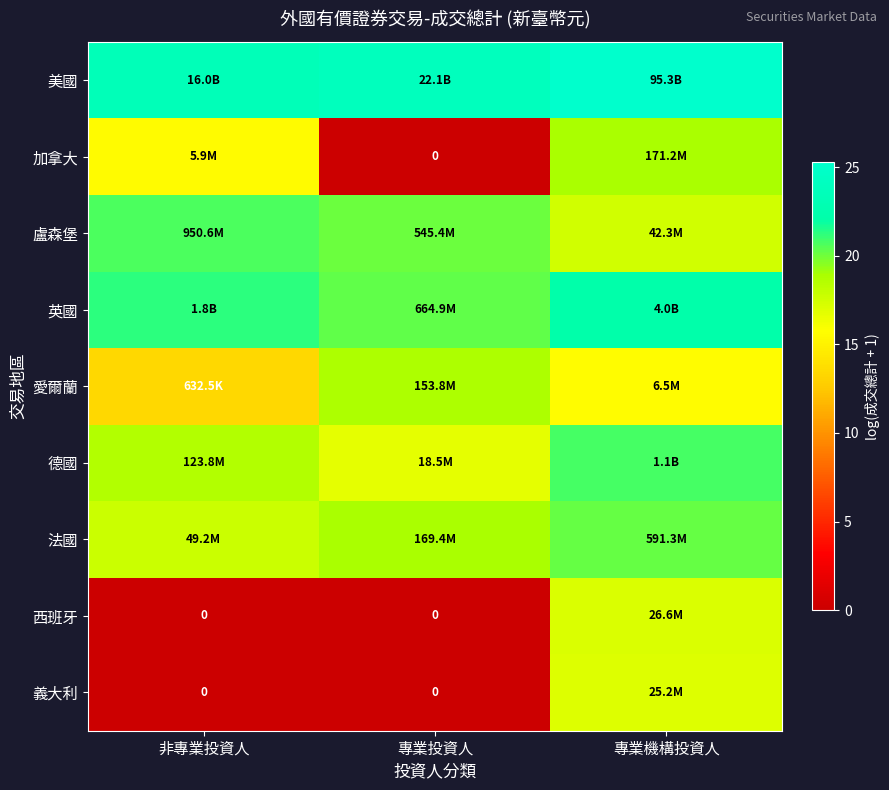

What is the sum of the 美國 values at 非專業投資人 and 專業機構投資人?

48.8